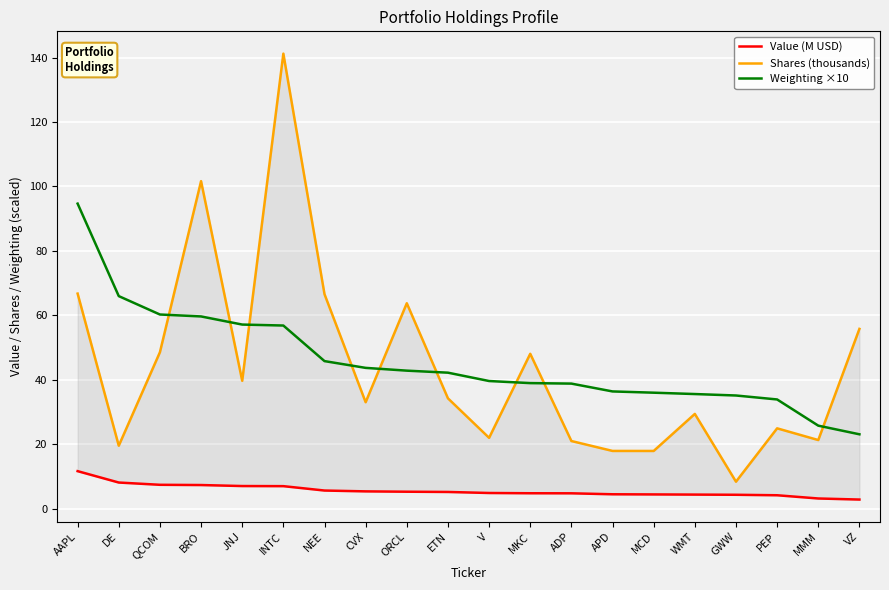

Rank the series by their maximum value, from lowest to highest.

Value (M USD), Weighting ×10, Shares (thousands)